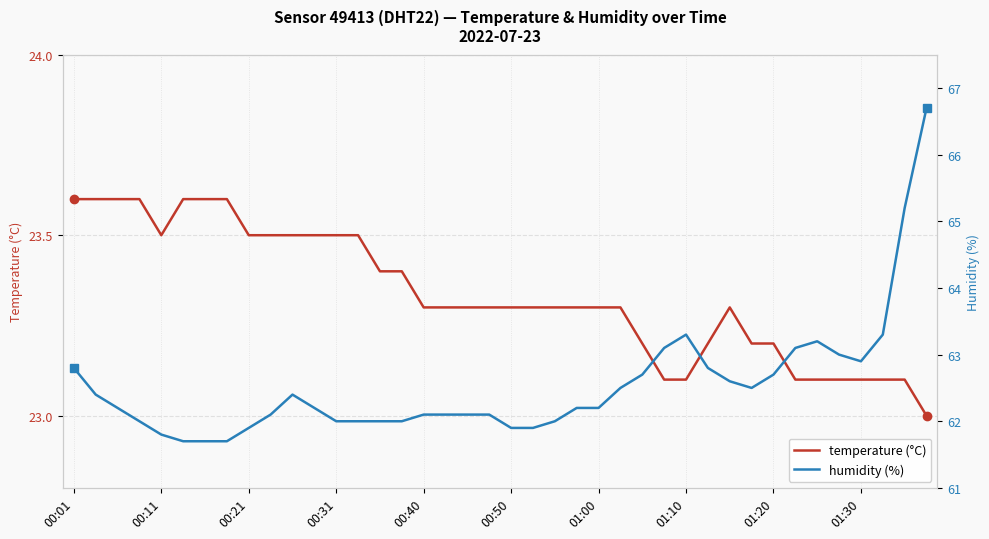

How many lines are shown in the chart?

2